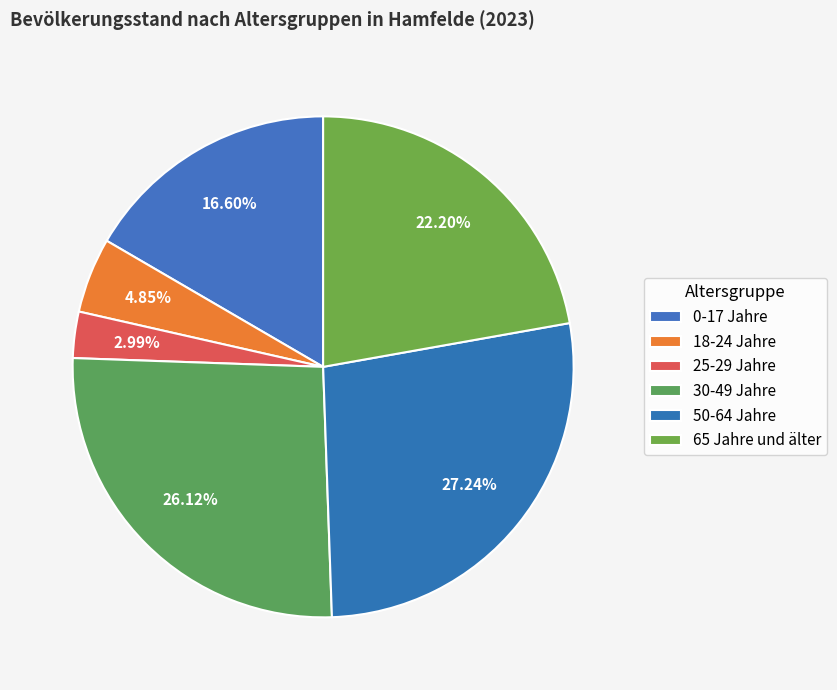

The 30-49 Jahre slice represents 26% of the pie. True or false?

True